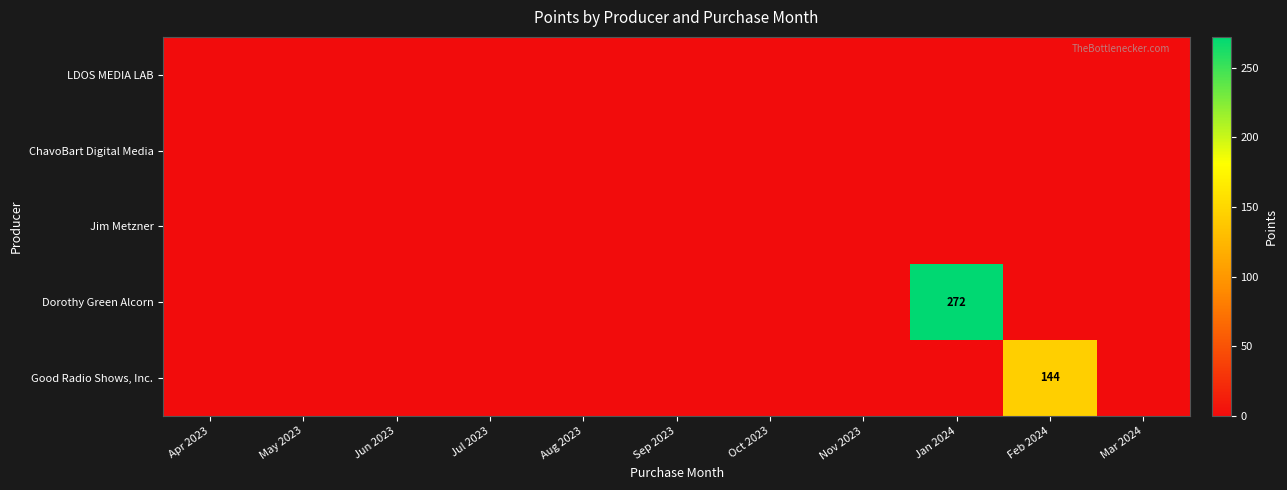

Which category has the lowest value across all series?

Apr 2023